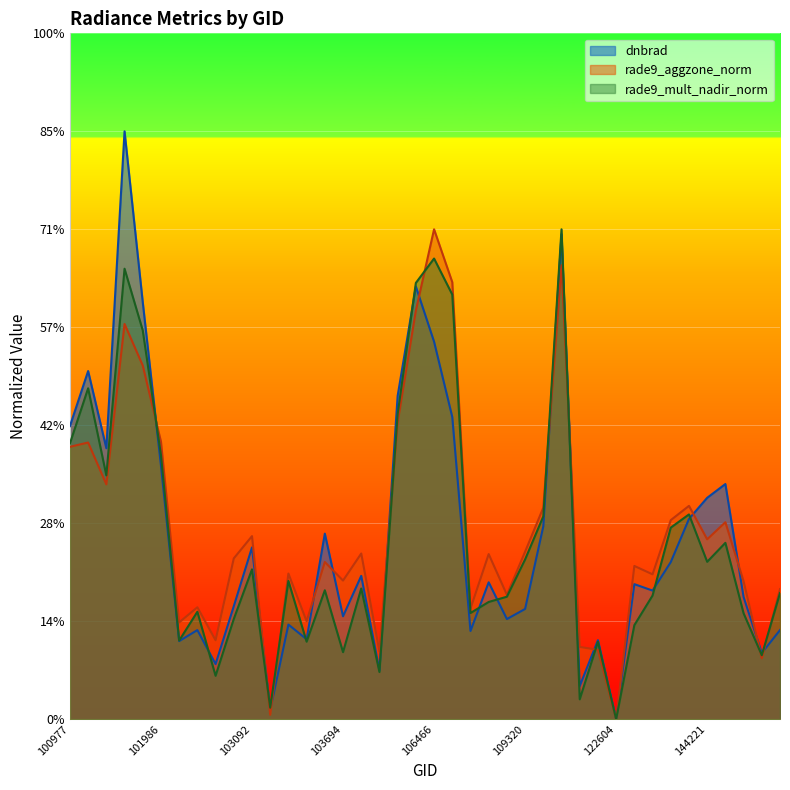

How many interior local peaks does the rade9_aggzone_norm series have?

13